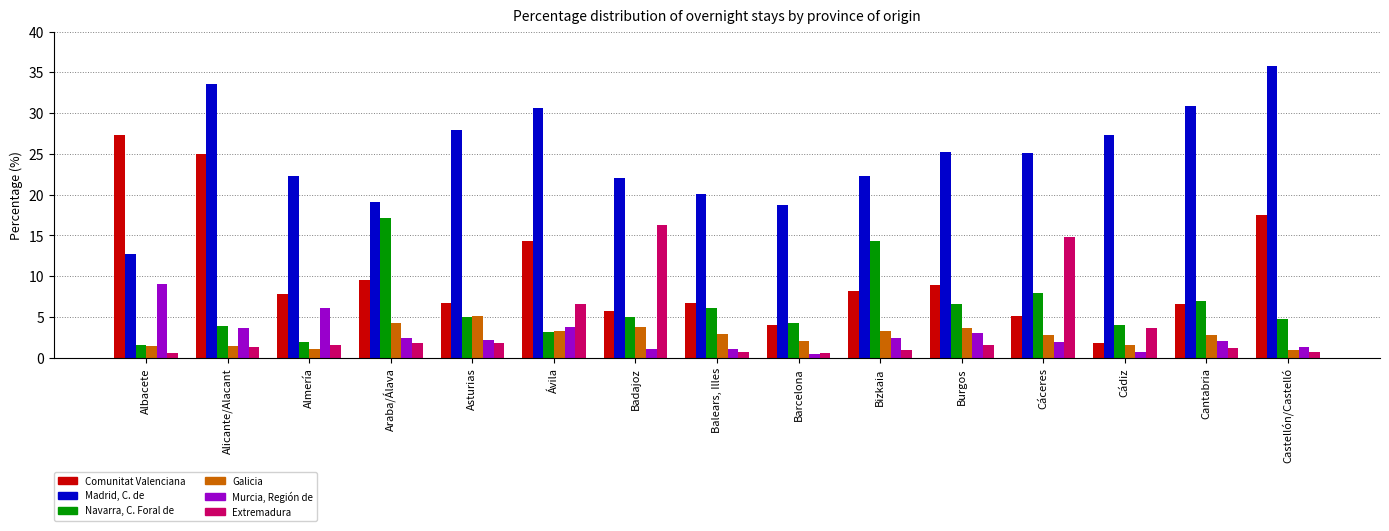

Does the chart contain stacked bars?

No